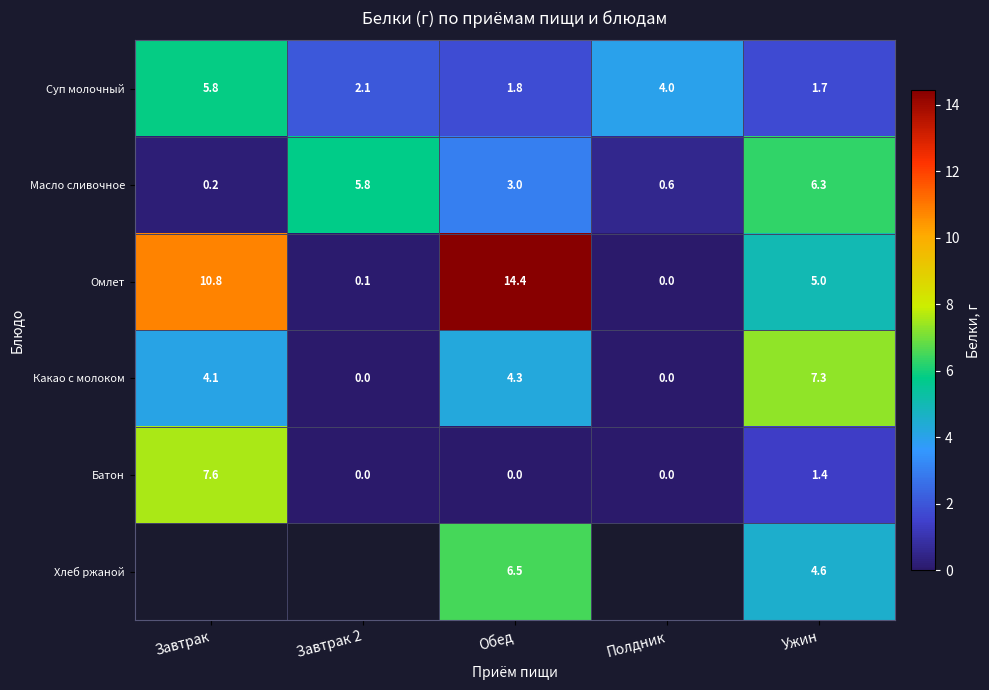

What is the highest value of the Суп молочный series?

5.8